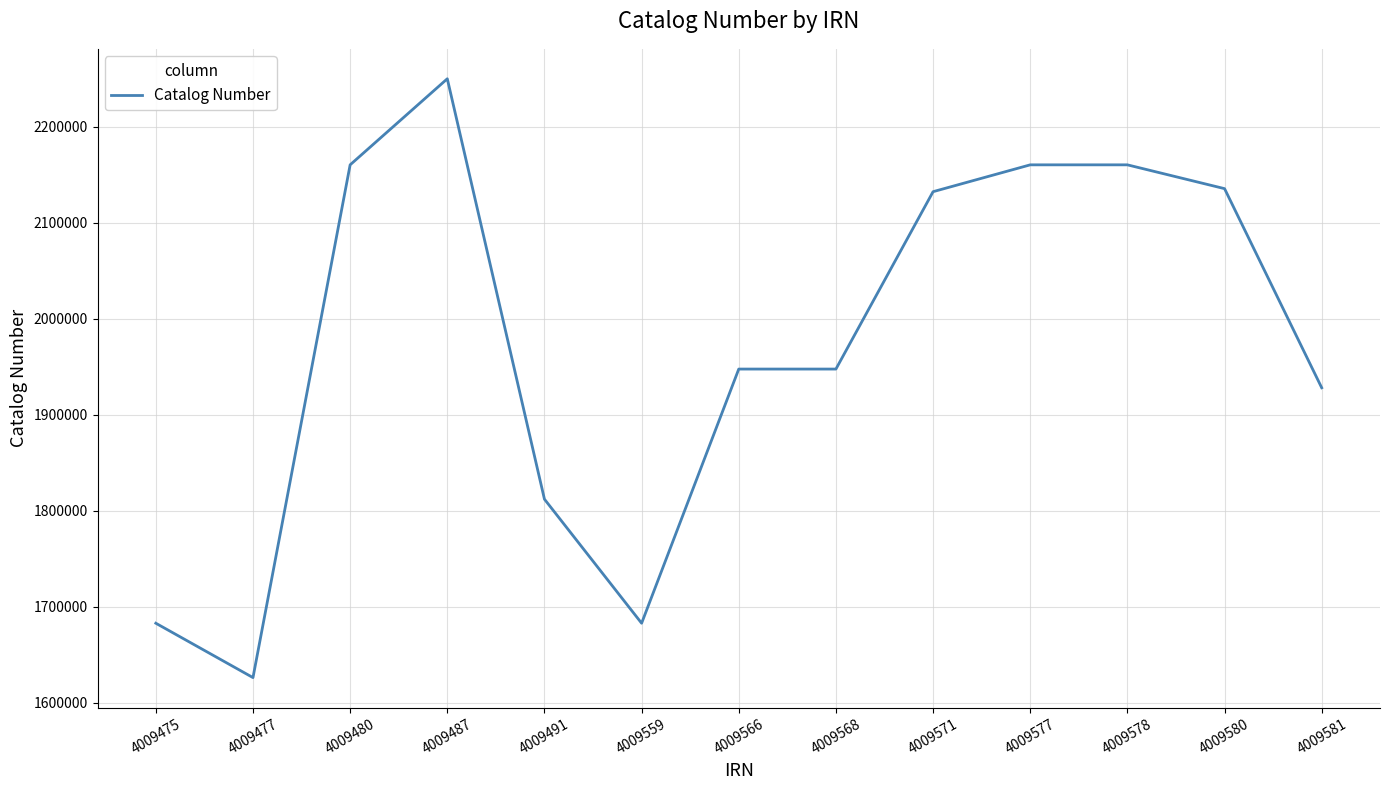

Count the number of data series in this chart.

1